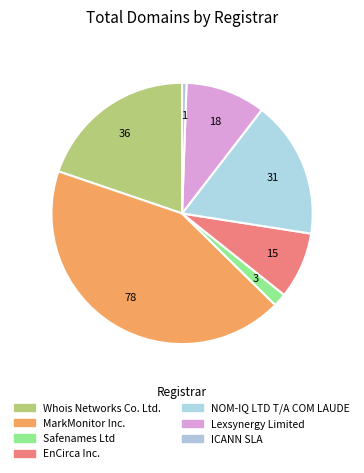

Does EnCirca Inc. account for over 50% of the chart?

No